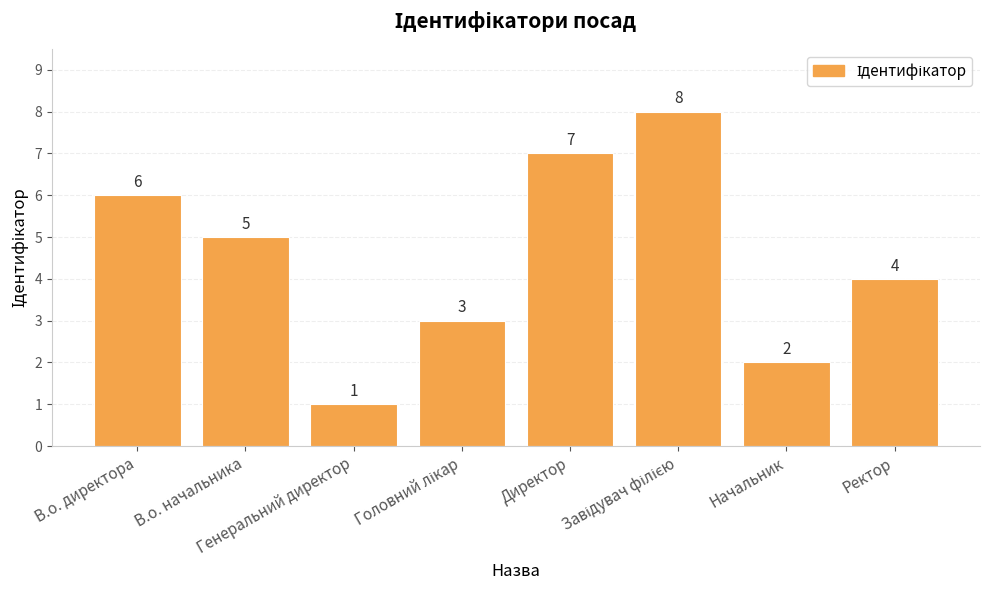

Count the number of data series in this chart.

1